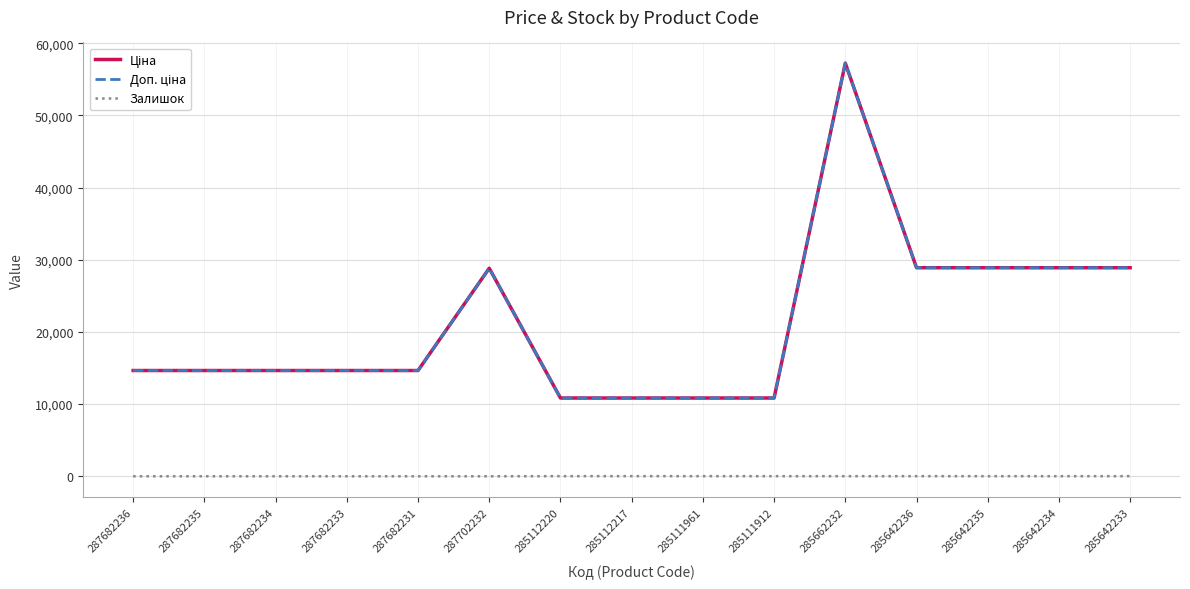

How many lines are shown in the chart?

3